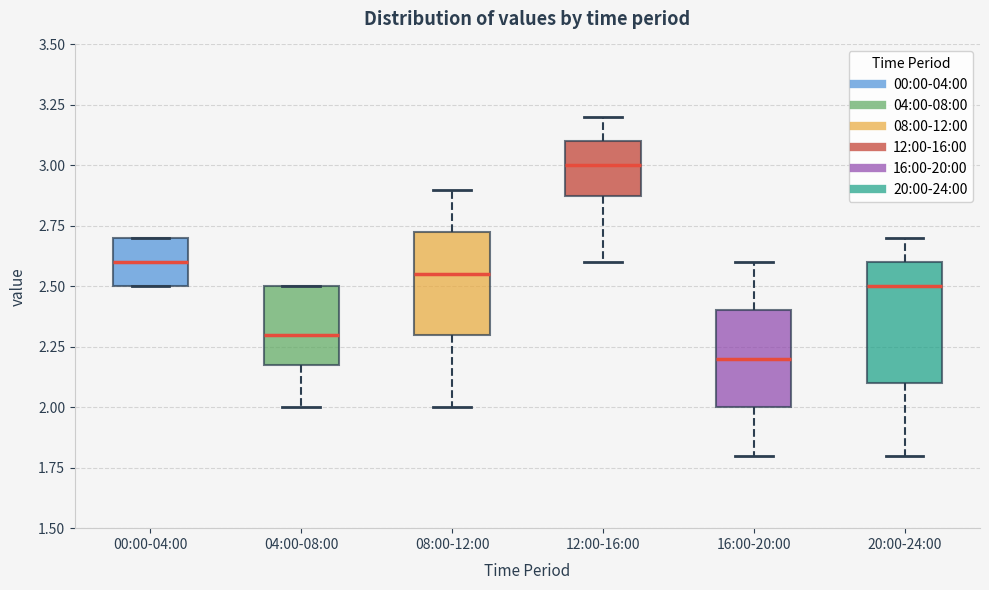

Reading left to right, transcribe this box plot: for each box, give where its median line is, the range the box spans, and where its two whiskers end, as read against the y-axis. The values are not printed on the chart, so give them approximately, as read against the axis.

00:00-04:00: median 2.60, box 2.50 to 2.70, whiskers 2.50 to 2.70
04:00-08:00: median 2.30, box 2.20 to 2.50, whiskers 2.00 to 2.50
08:00-12:00: median 2.55, box 2.30 to 2.75, whiskers 2.00 to 2.90
12:00-16:00: median 3.00, box 2.90 to 3.10, whiskers 2.60 to 3.20
16:00-20:00: median 2.20, box 2.00 to 2.40, whiskers 1.80 to 2.60
20:00-24:00: median 2.50, box 2.10 to 2.60, whiskers 1.80 to 2.70